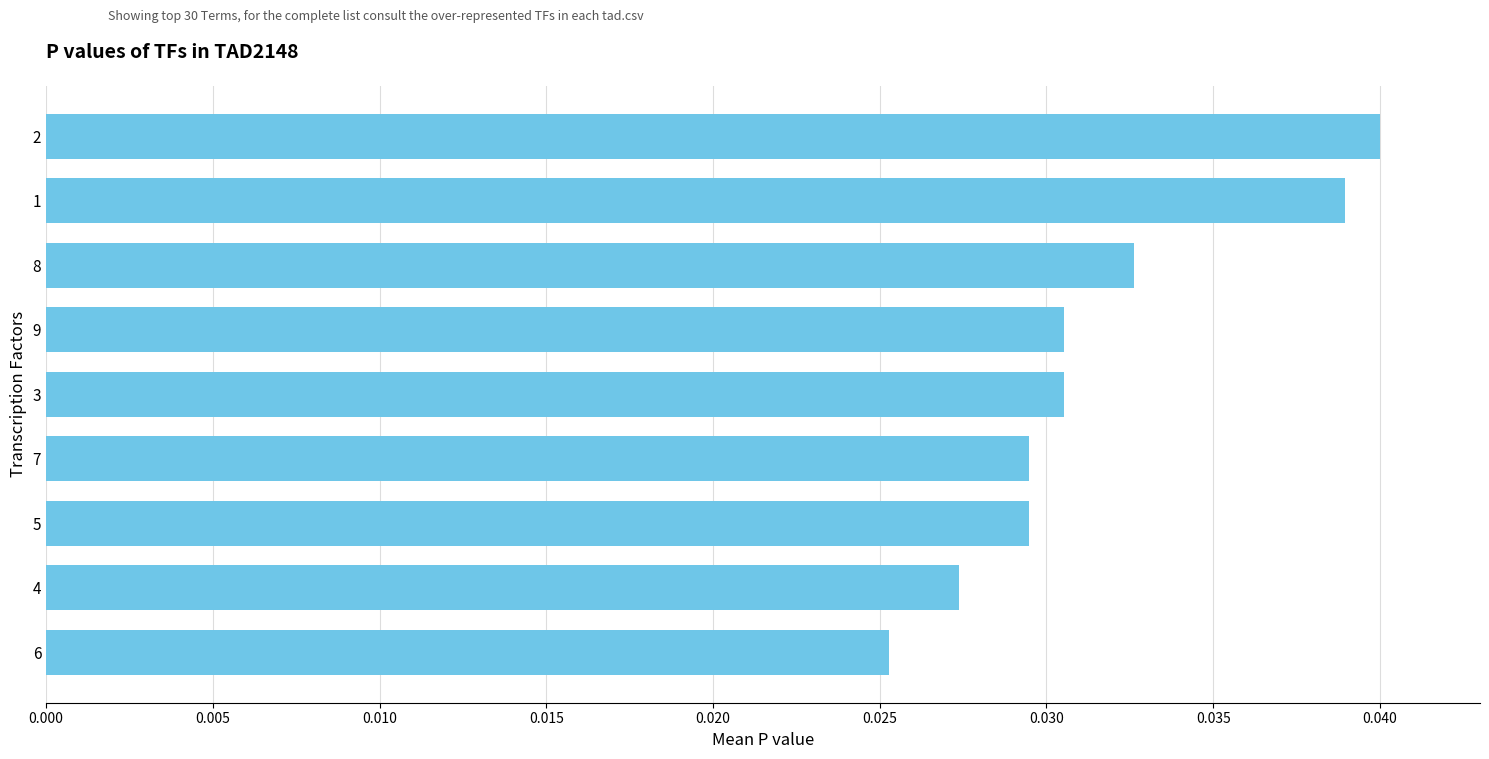

What is the sum of all values?

0.3